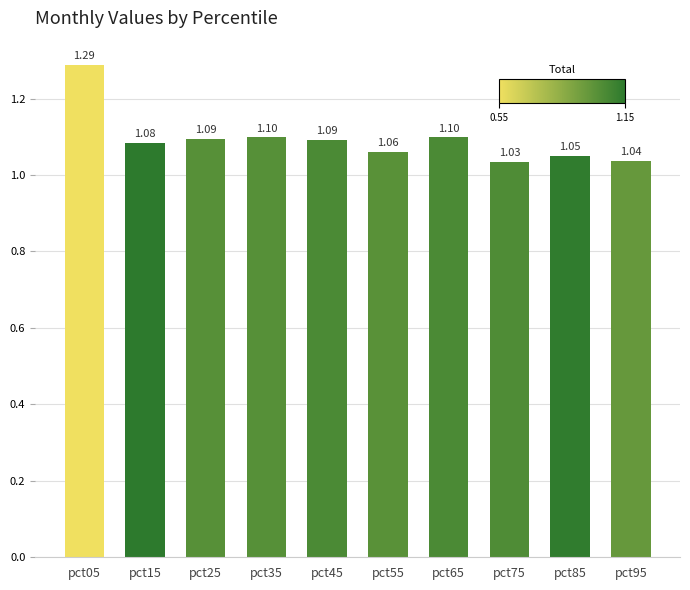

What is the difference between the maximum and minimum values?

0.3